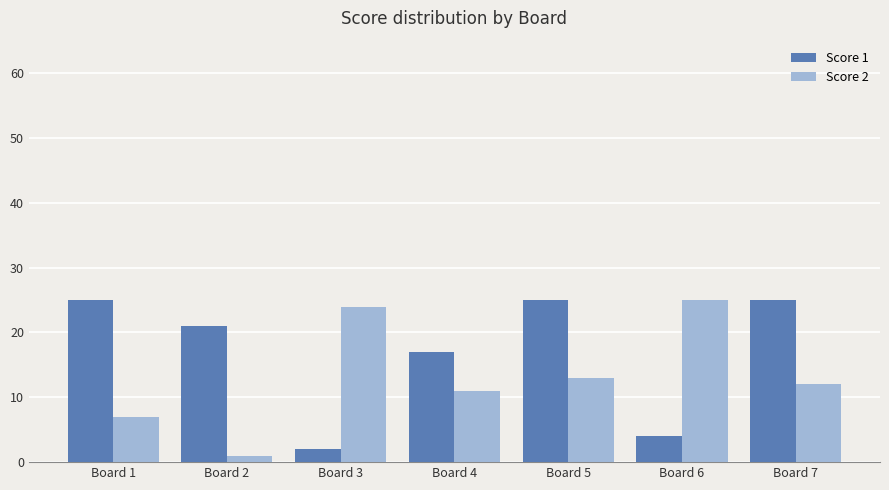

At Board 2, list the series in order from largest to smallest.

Score 1, Score 2